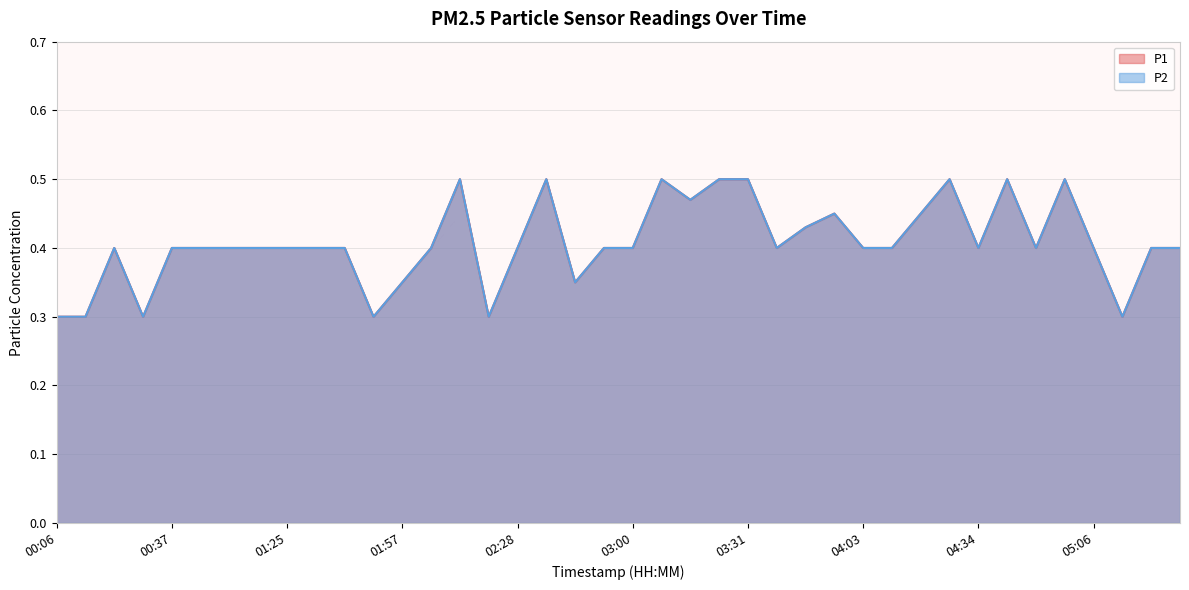

What is the difference between the maximum and minimum values in the P1 series?

0.2